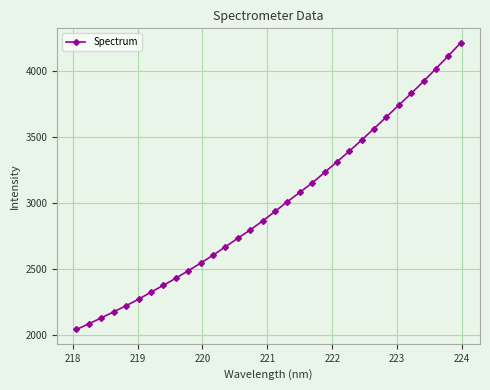

What is the difference between the maximum and minimum values?

2175.2